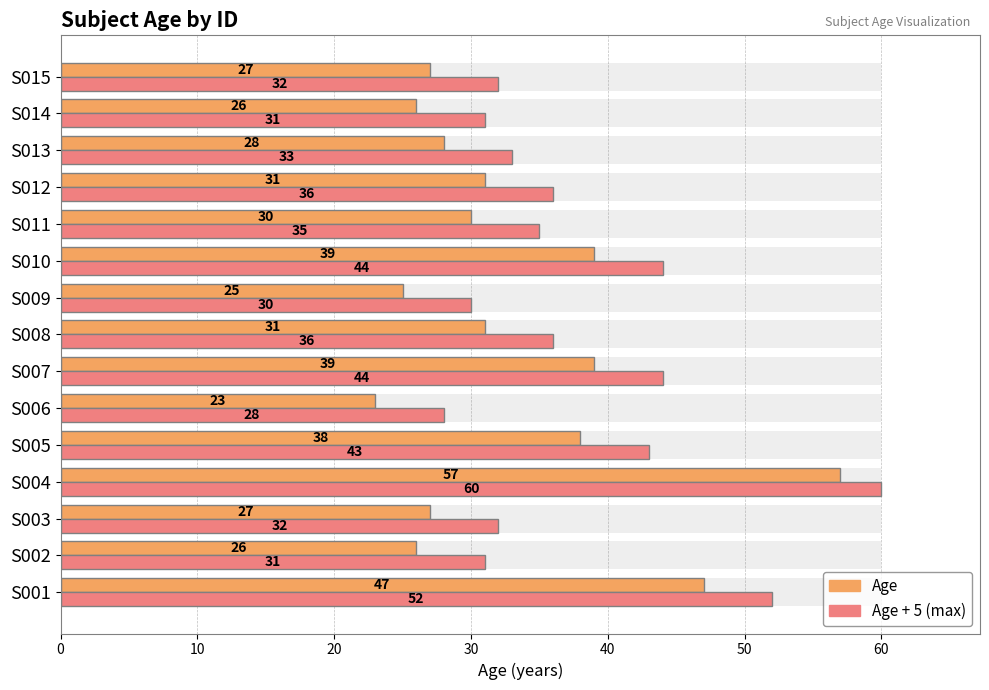

Is it true that Age + 5 (max) equals 24 at 40?

False